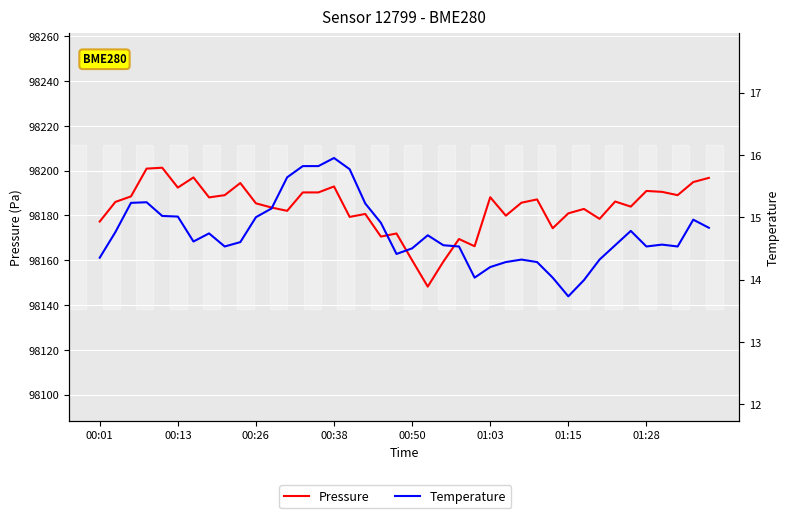

How many interior local valleys does the Pressure series have?

12